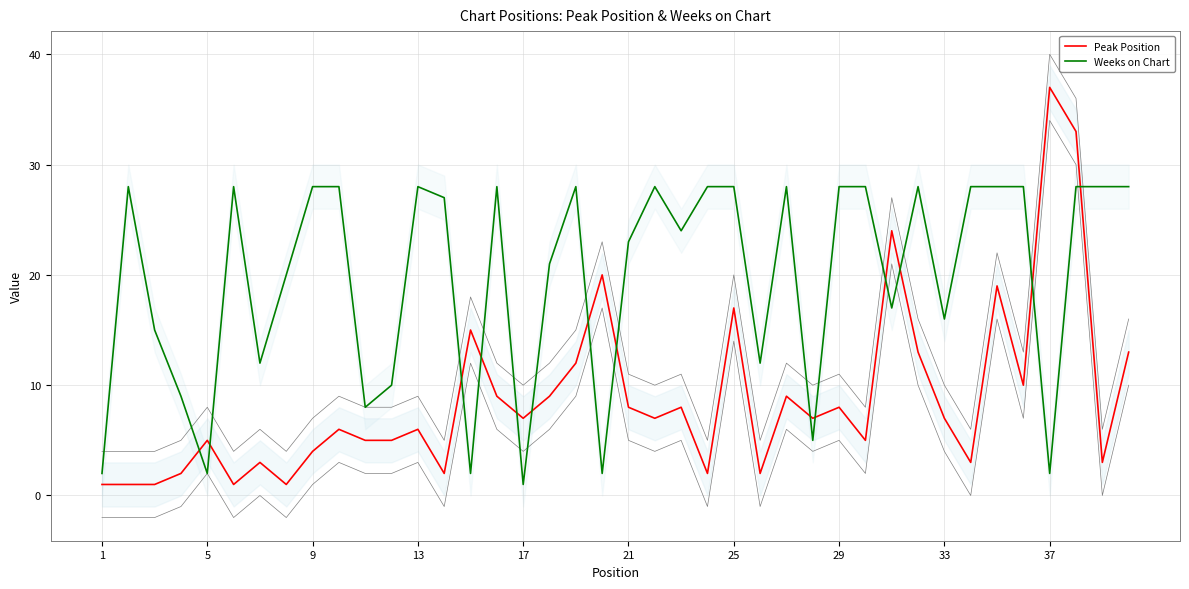

Reading right to left, list all the values displayed in this chart.

Peak Position: 13	3	33	37	10	19	3	7	13	24	5	8	7	9	2	17	2	8	7	8	20	12	9	7	9	15	2	6	5	5	6	4	1	3	1	5	2	1	1	1
Weeks on Chart: 28	28	28	2	28	28	28	16	28	17	28	28	5	28	12	28	28	24	28	23	2	28	21	1	28	2	27	28	10	8	28	28	20	12	28	2	9	15	28	2